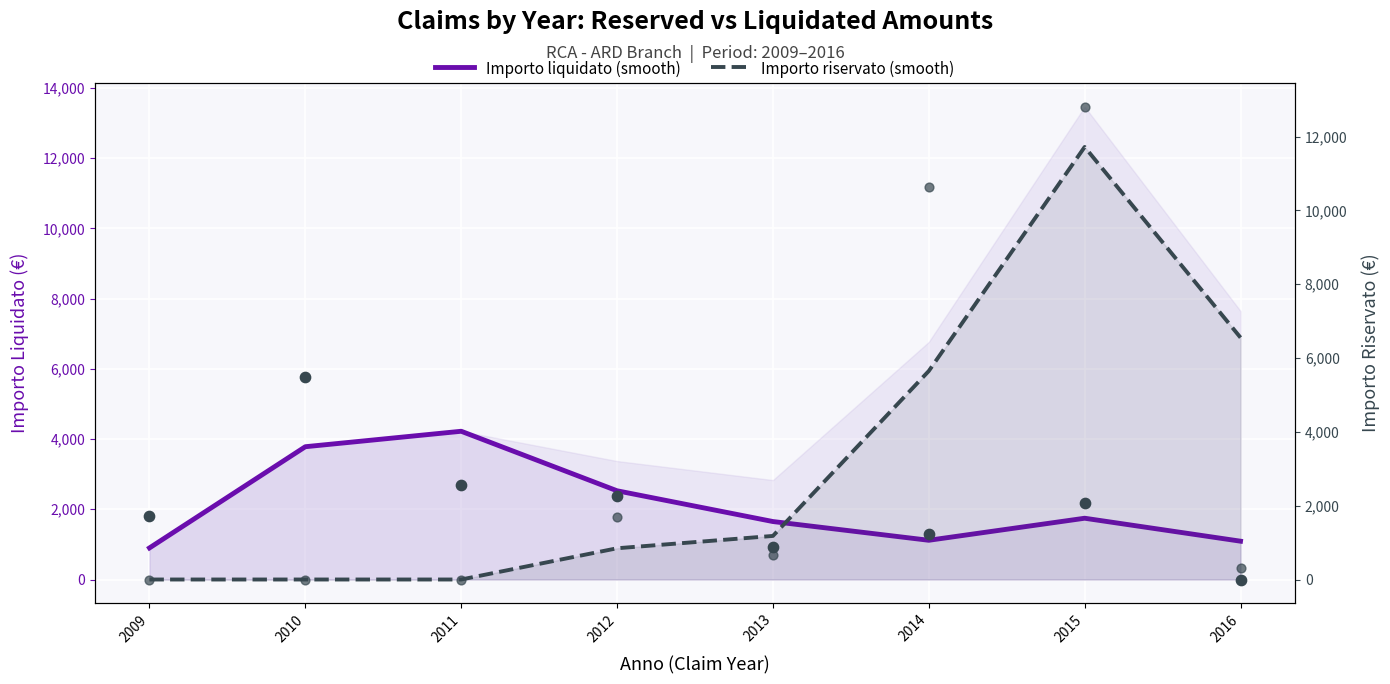

At how many categories does at least one series exceed 2689?

5